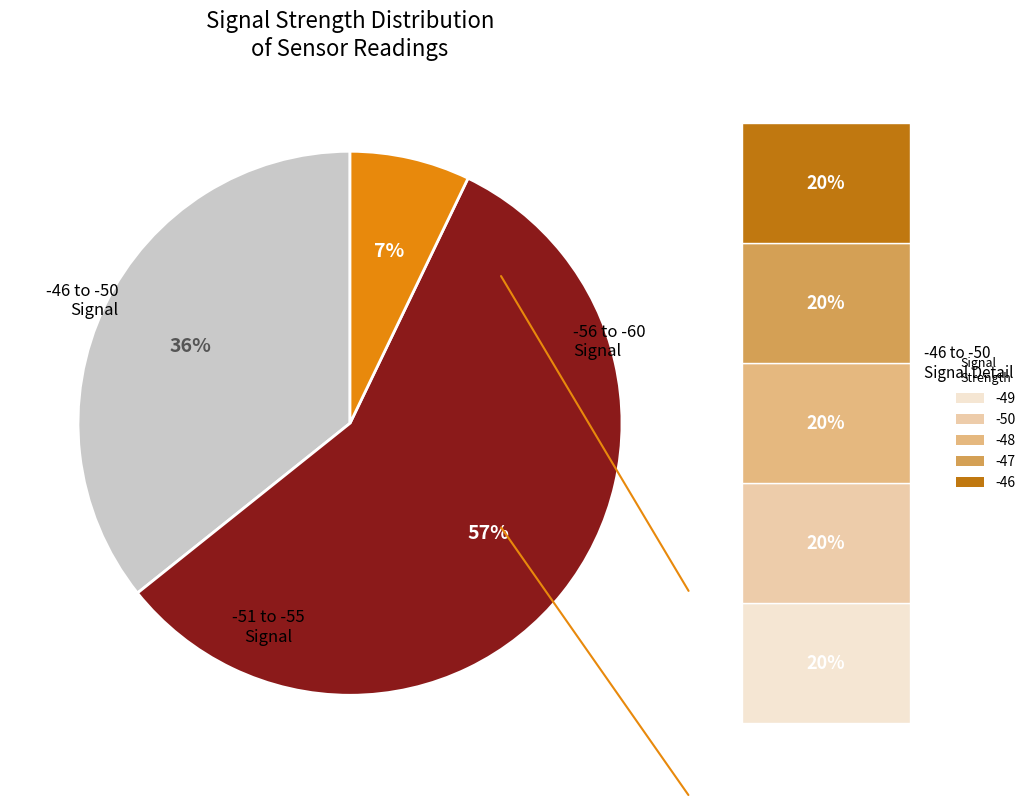

Does any single category account for the majority?

Yes